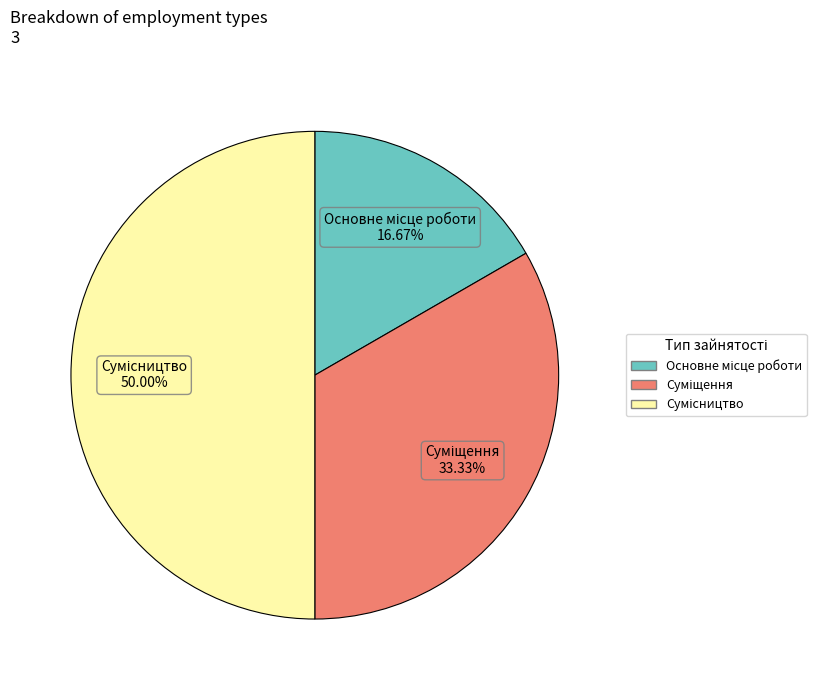

How many slices are in this pie chart?

3